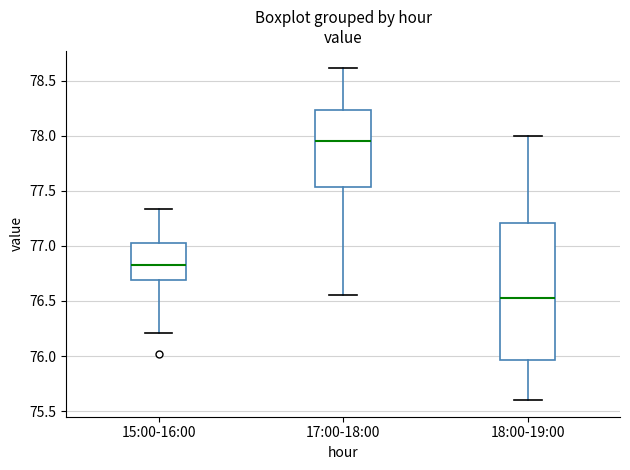

Reading left to right, read every box against the y-axis: the position of its median line, the range the box covers, and the ends of its whiskers. The values are not printed on the chart, so give them approximately, as read against the axis.

15:00-16:00: median 76.85, box 76.70 to 77.05, whiskers 76.20 to 77.35
17:00-18:00: median 77.95, box 77.55 to 78.25, whiskers 76.55 to 78.60
18:00-19:00: median 76.55, box 75.95 to 77.20, whiskers 75.60 to 78.00